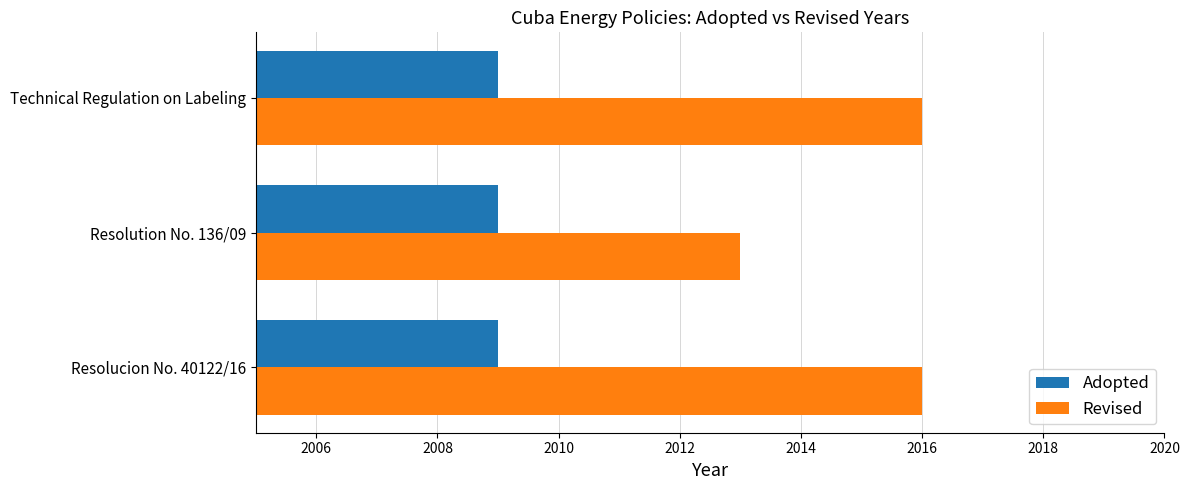

Which series has the largest total across all categories?

Revised